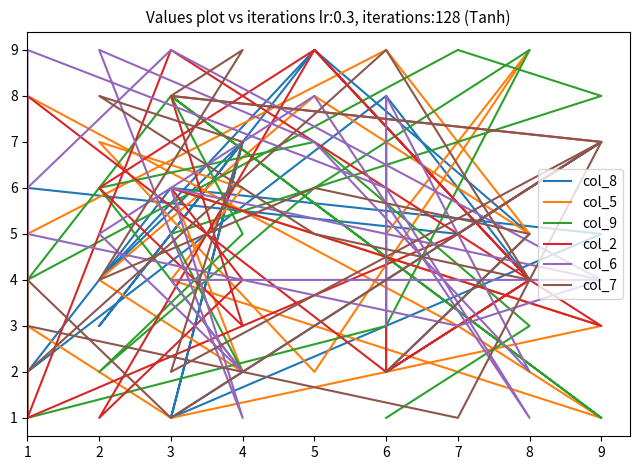

What is the total value across all series at 4?

27